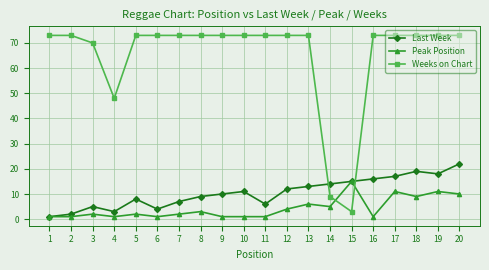

At which label does Last Week reach its peak?

20